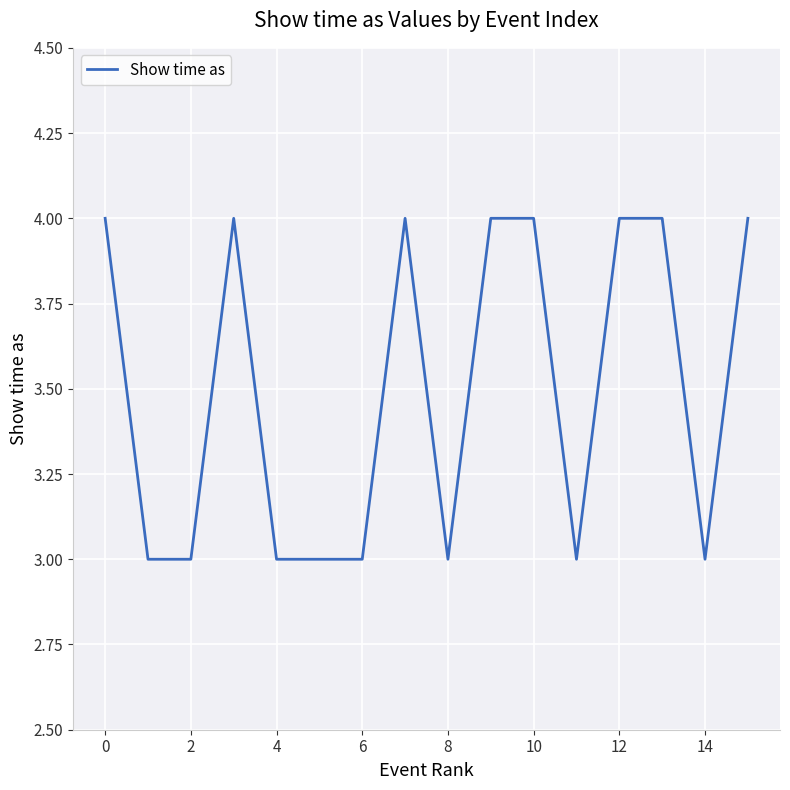

How many series are shown in this chart?

1